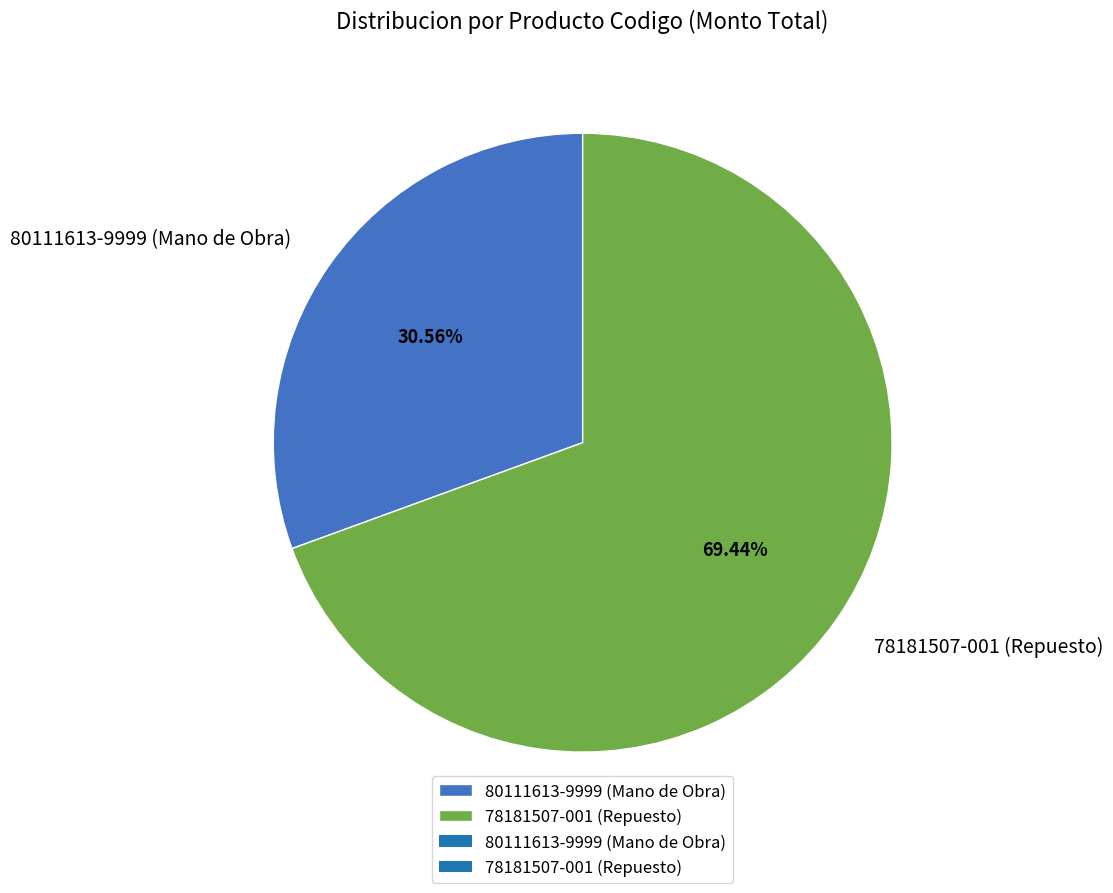

Is there a majority slice in this chart?

Yes